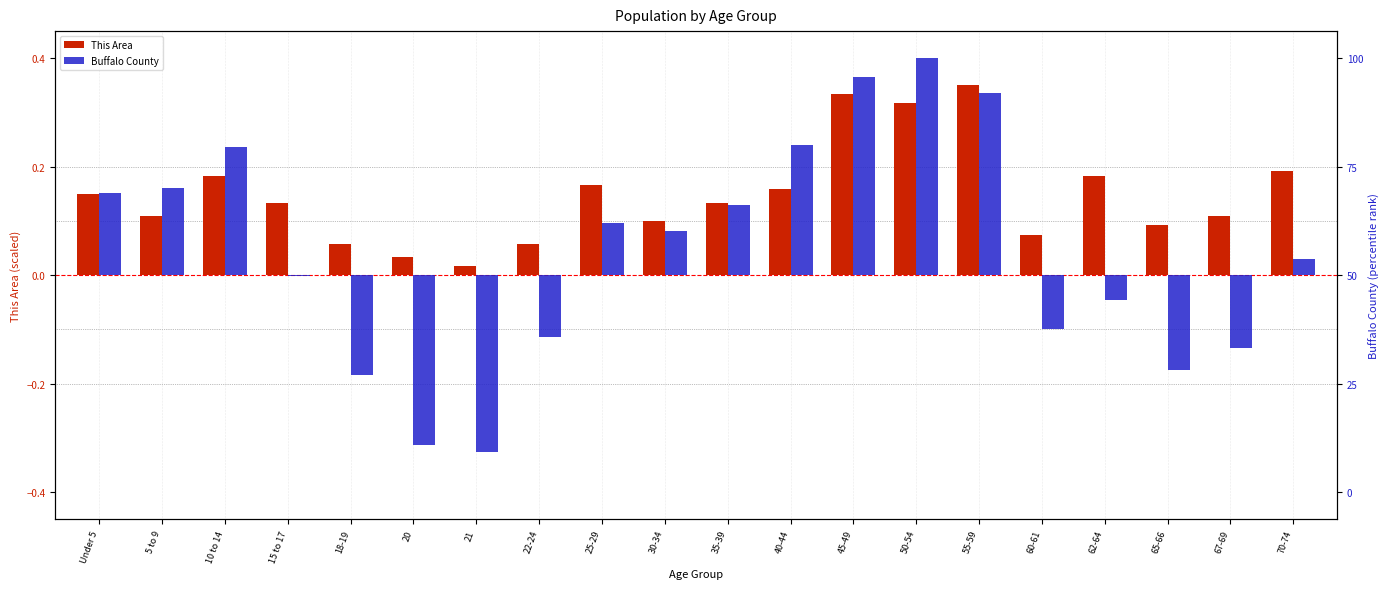

Which label corresponds to the smallest value in the chart?

21